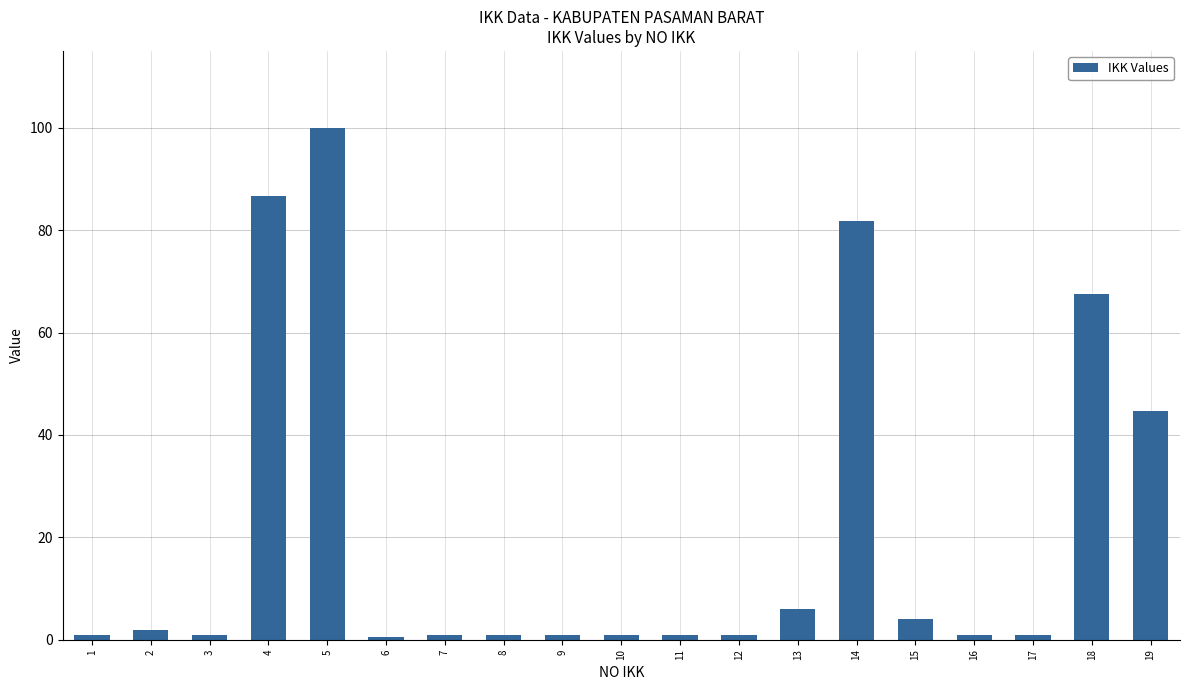

True or false: the data shows 137.4 at 14.

False